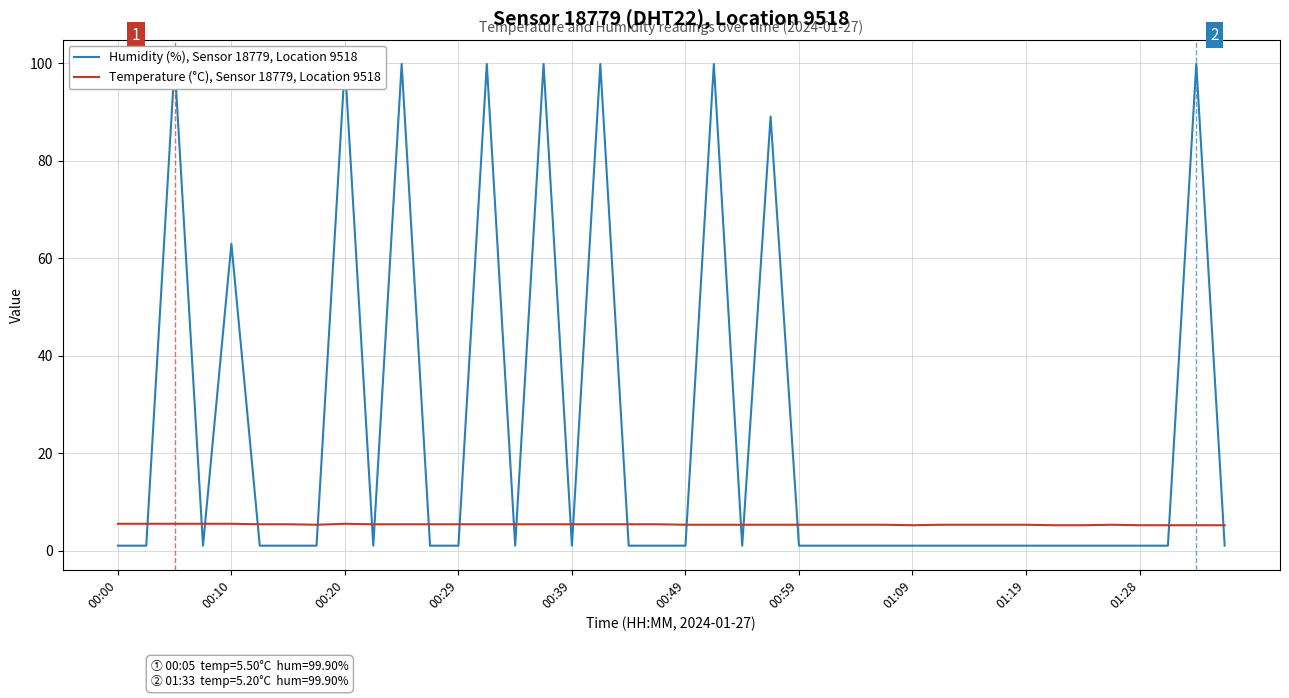

What is the lowest value of the Temperature (°C), Sensor 18779, Location 9518 series?

5.2